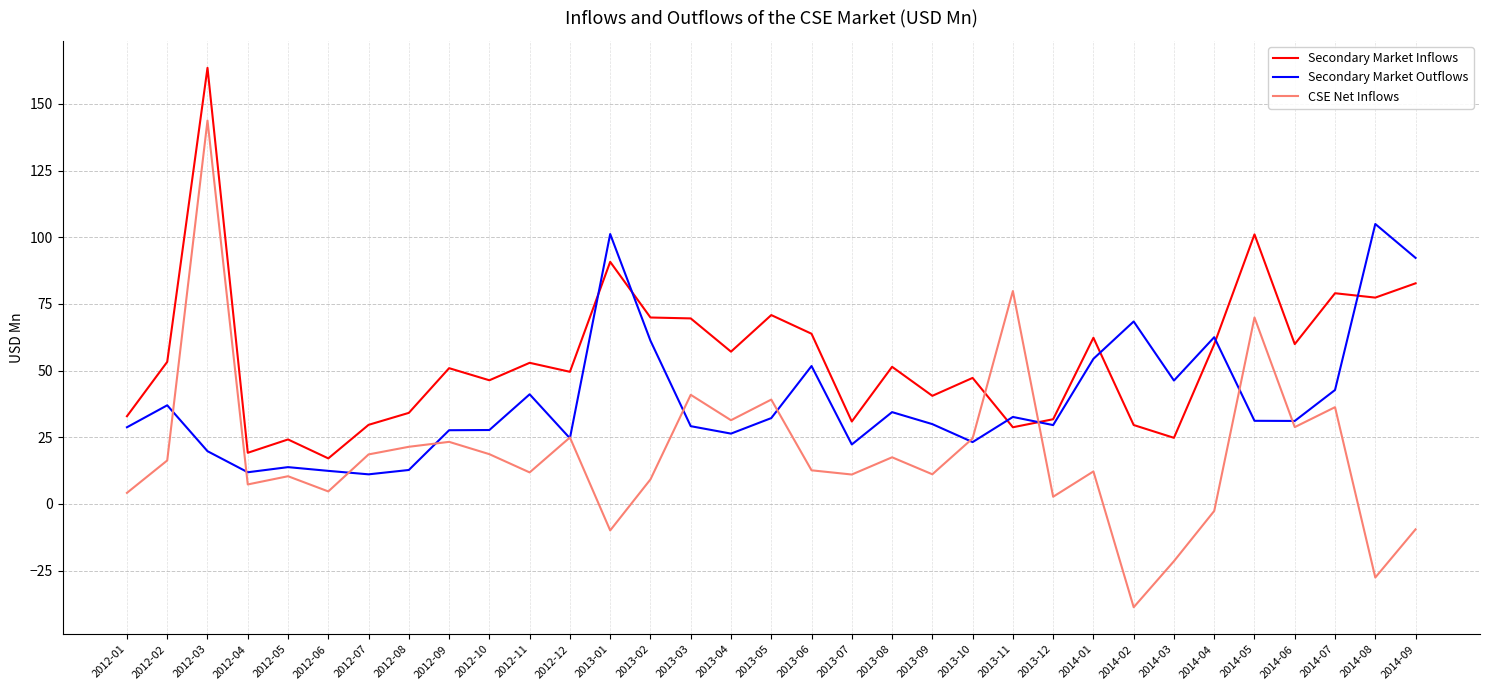

Is the value of Secondary Market Inflows at 2012-05 greater than the value of Secondary Market Outflows at 2013-01?

No